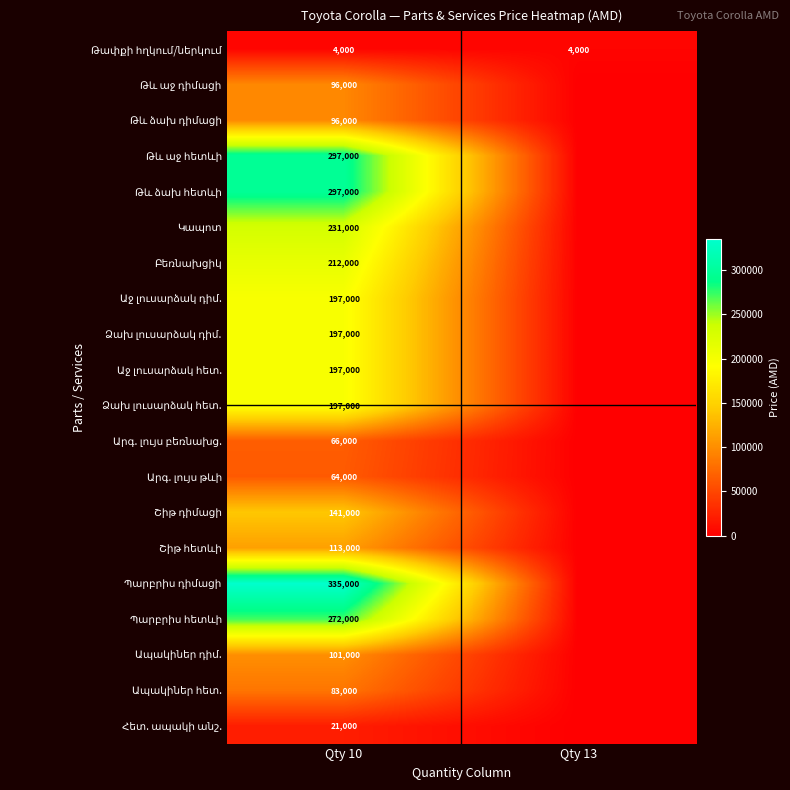

True or false: Ապակիներ դիմ. has a value of 161223 at Qty 10.

False